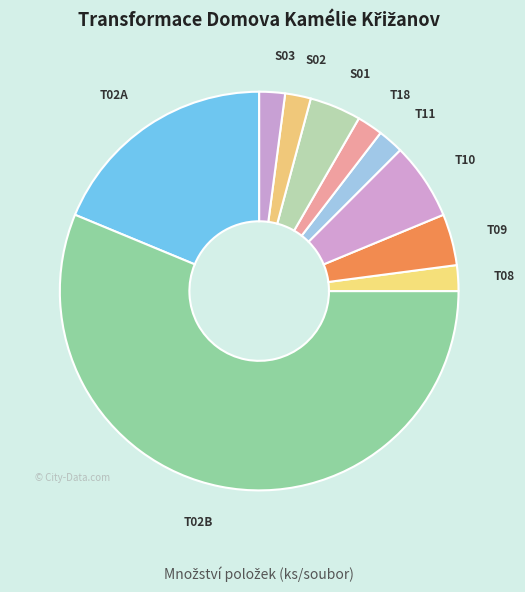

How many slices are in this pie chart?

10